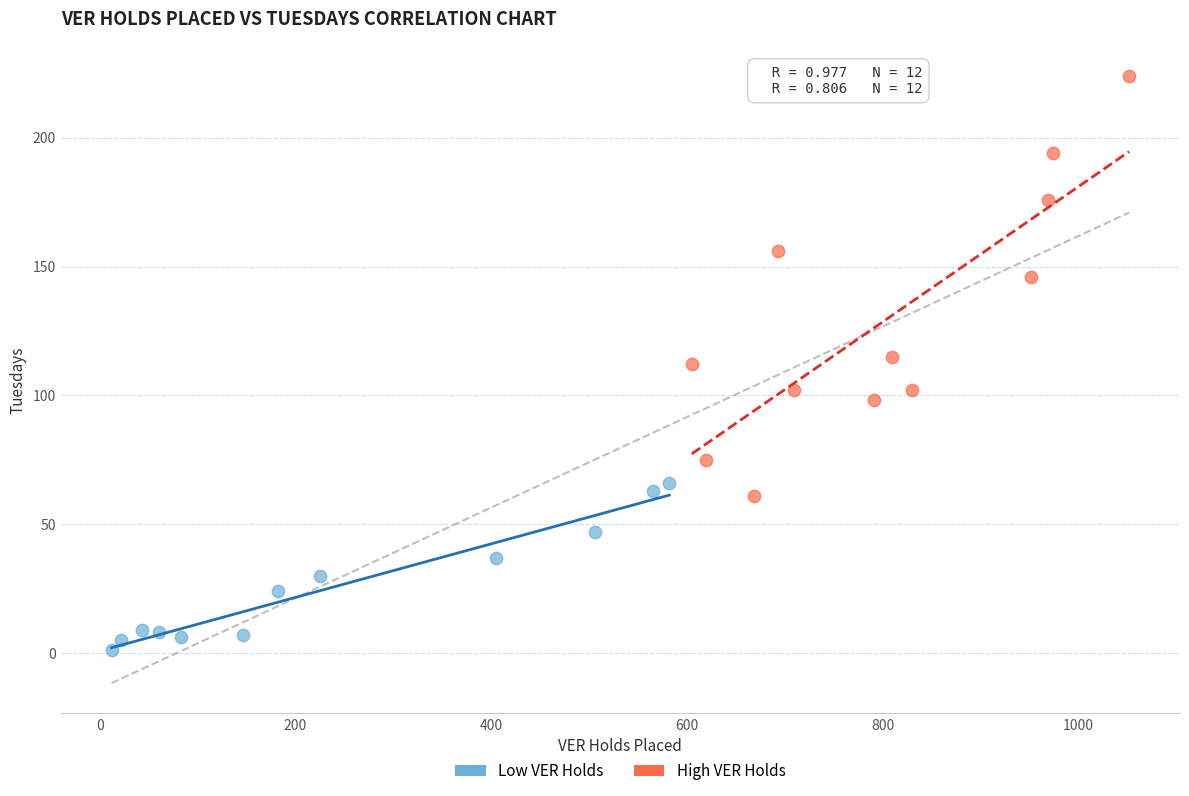

Which series contains the lowest Y value?

Low VER Holds